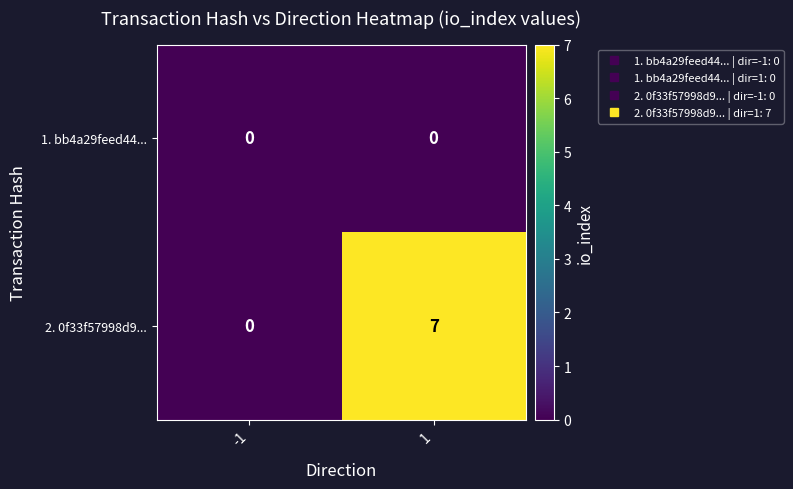

How many categories are shown in the chart?

2